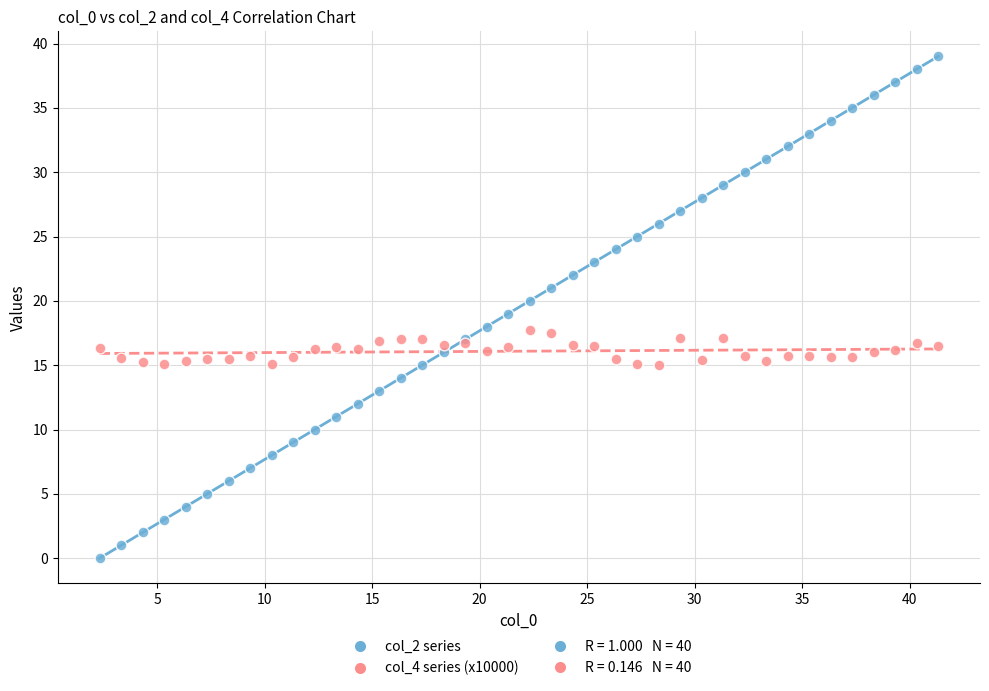

What is the X range (max minus min) for the scatter plot?

39.0